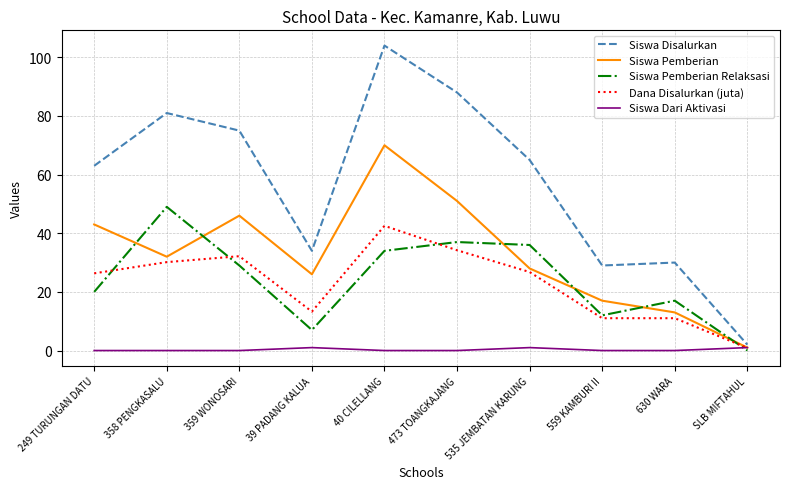

What is the maximum value for Siswa Pemberian?

70.0